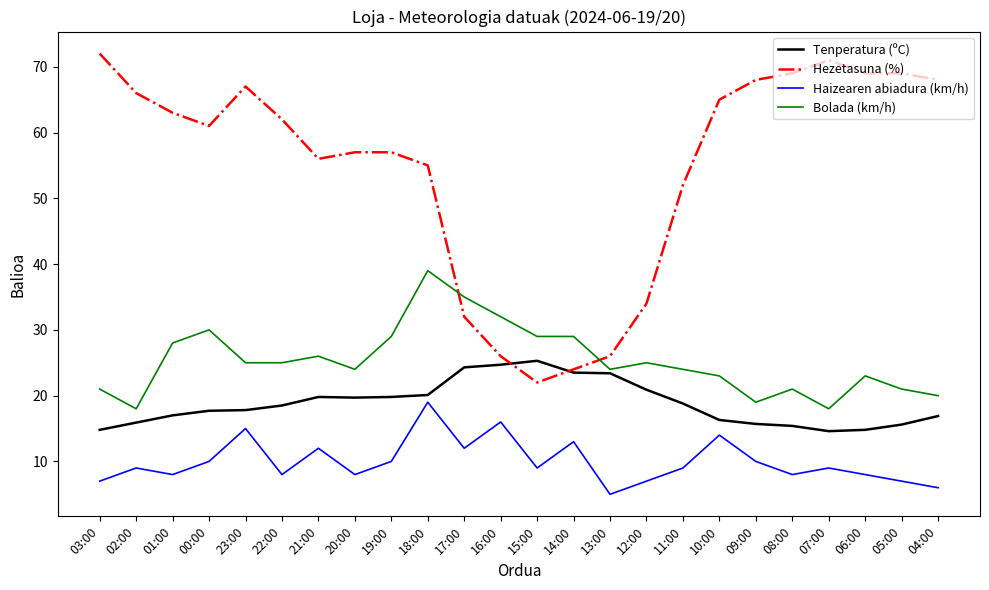

What is the total value across all series at 05:00?

112.6